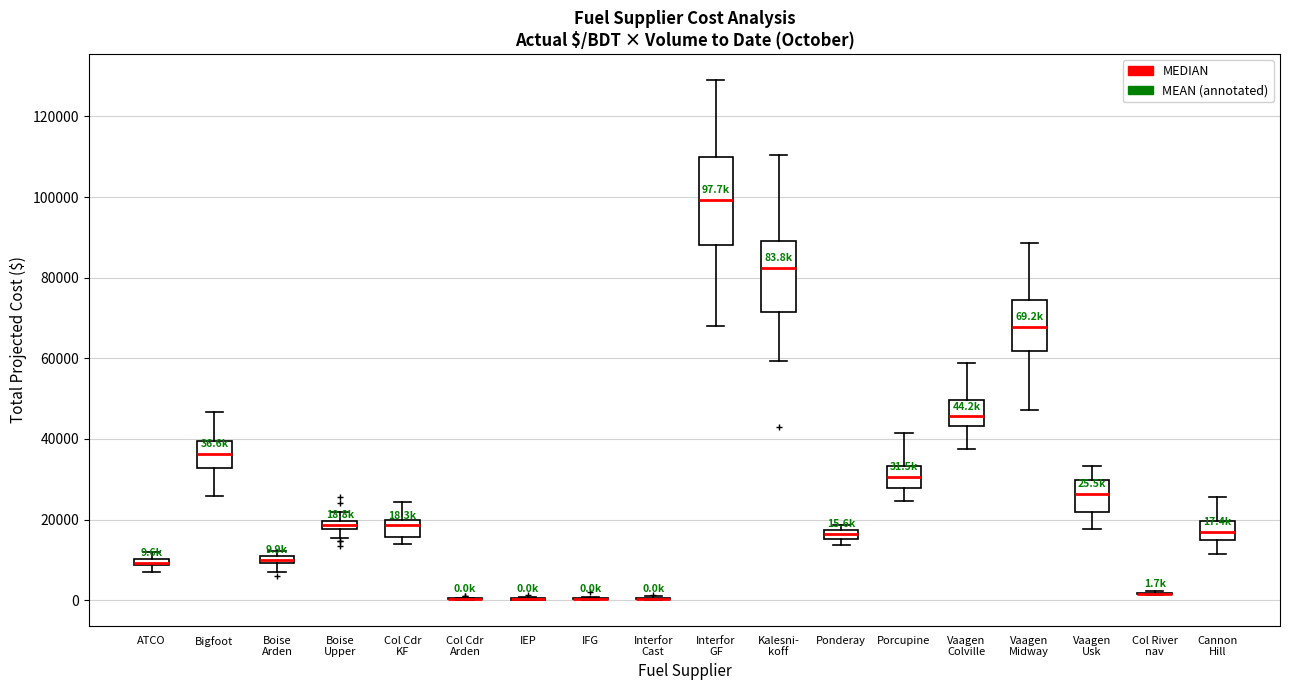

Comparing the boxes themselves (not the whiskers), which one is the tallest?

Interfor GF